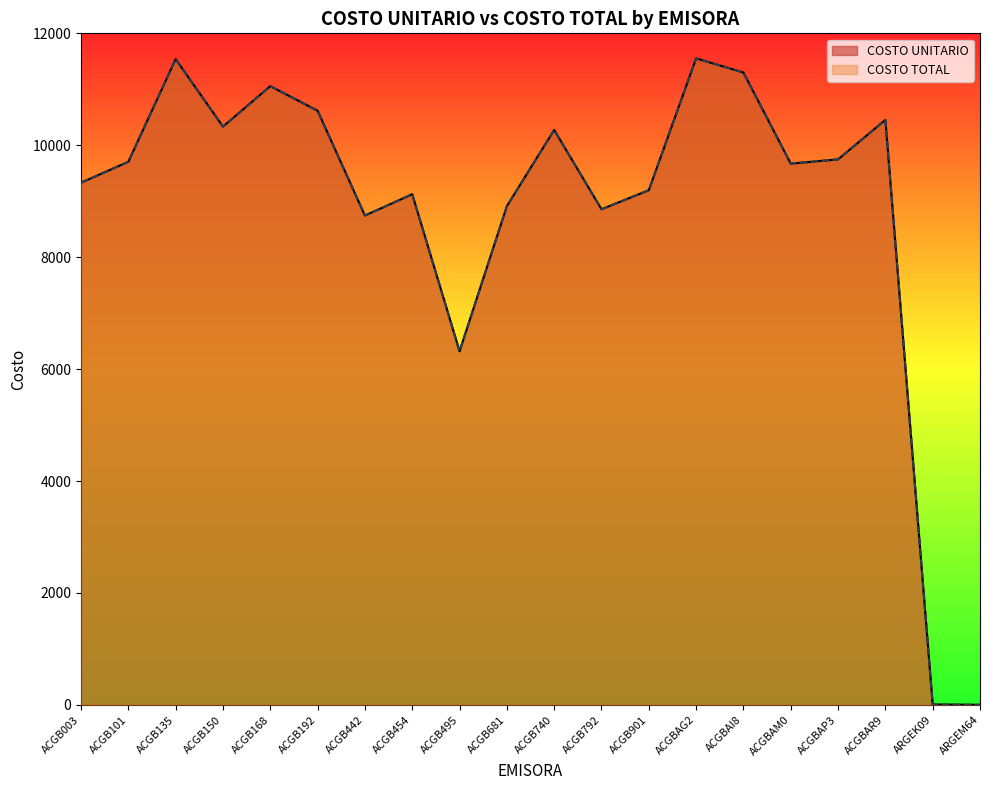

Rank the series at ACGB495 from lowest to highest value.

COSTO UNITARIO, COSTO TOTAL